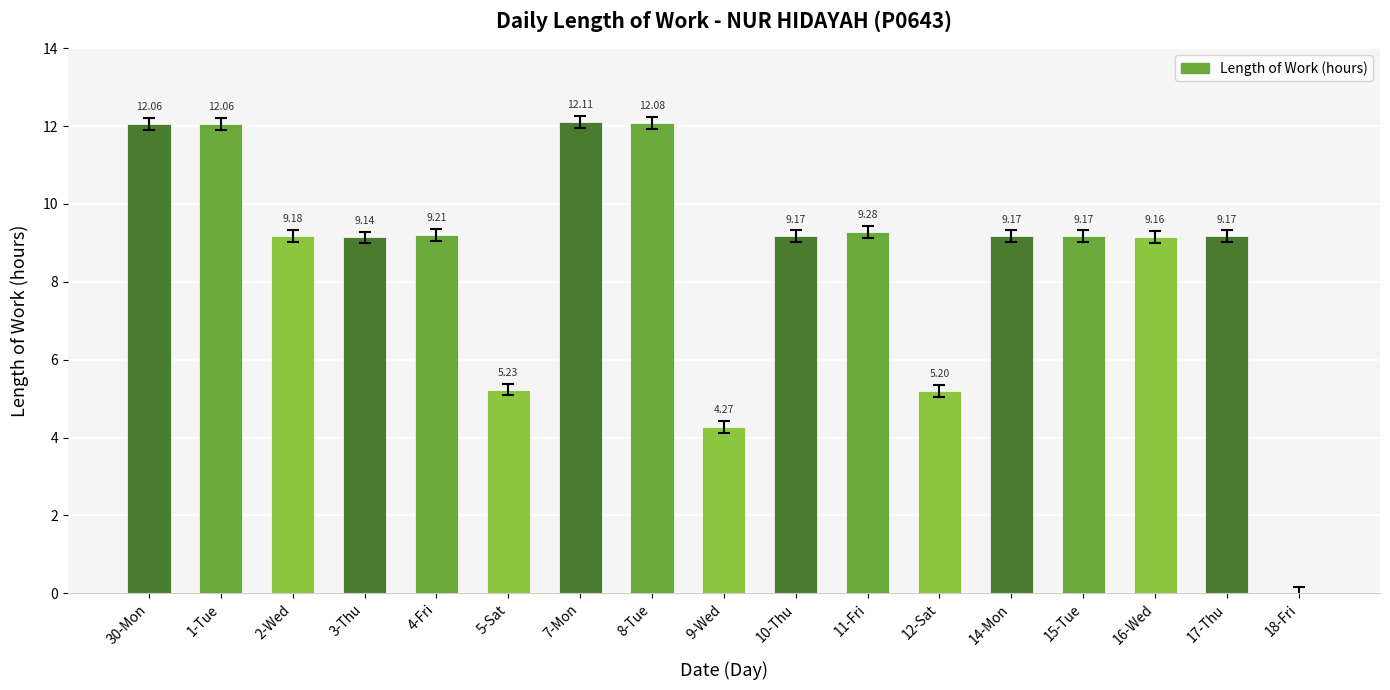

Which has a higher value, 8-Tue or 4-Fri?

8-Tue